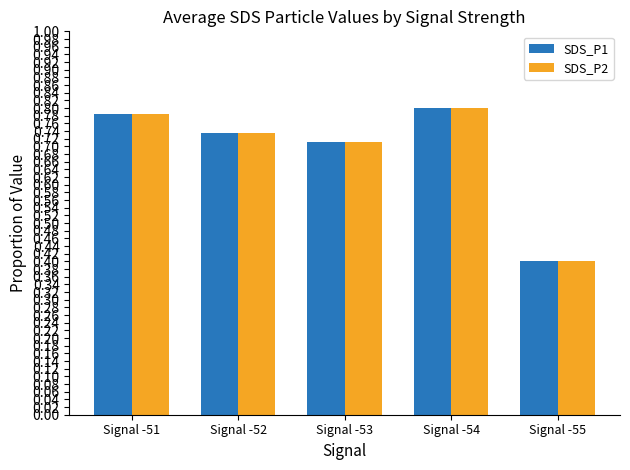

What are all the series names shown in the legend?

SDS_P1, SDS_P2